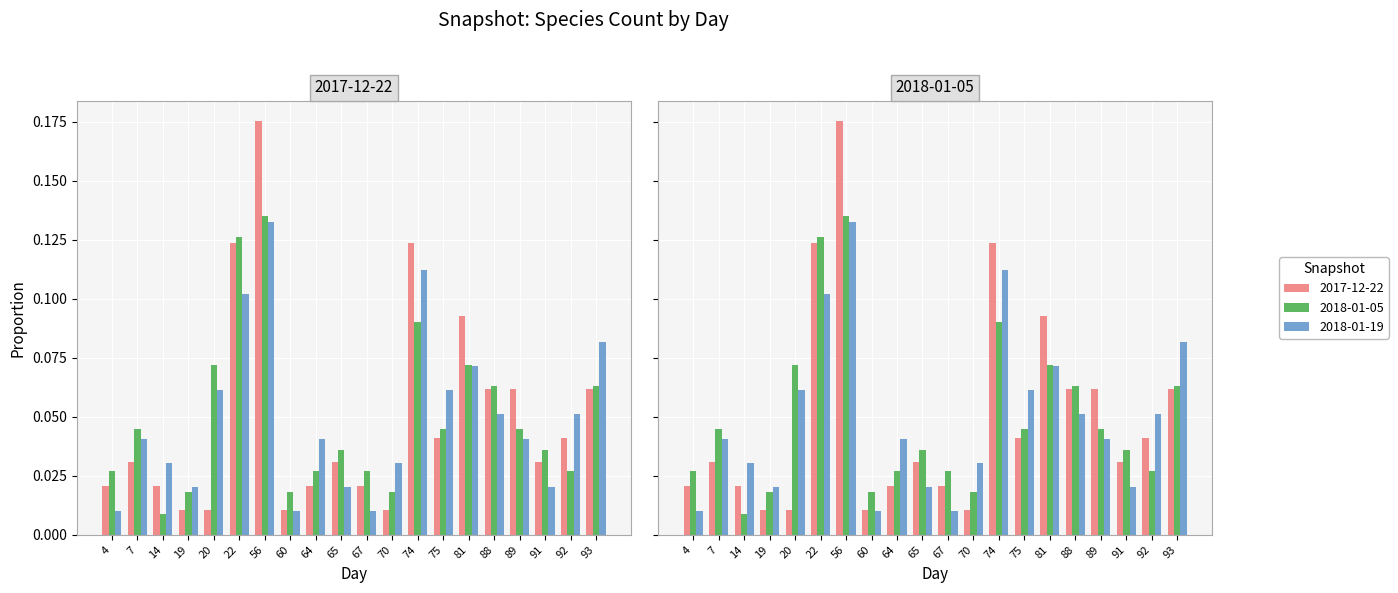

Which has a higher value, 56 or 60?

56